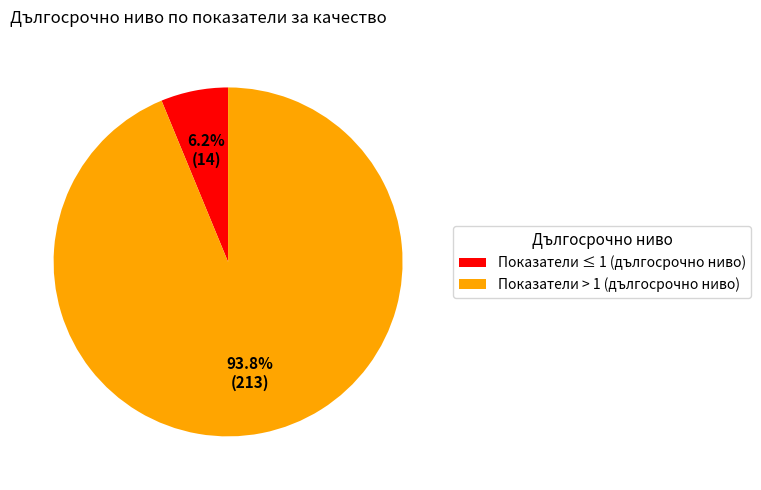

What is the ratio of the value at Показатели > 1 (дългосрочно ниво) to the value at Показатели ≤ 1 (дългосрочно ниво)?

15.1